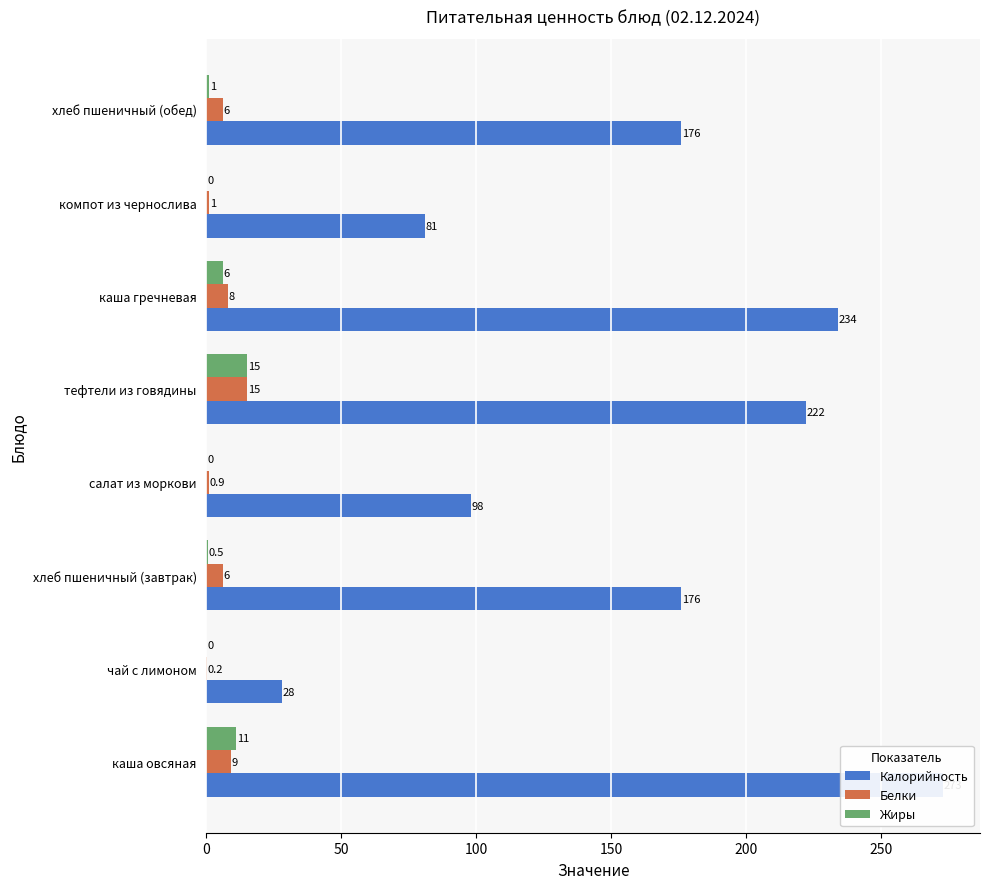

What is the greatest value displayed?

273.0